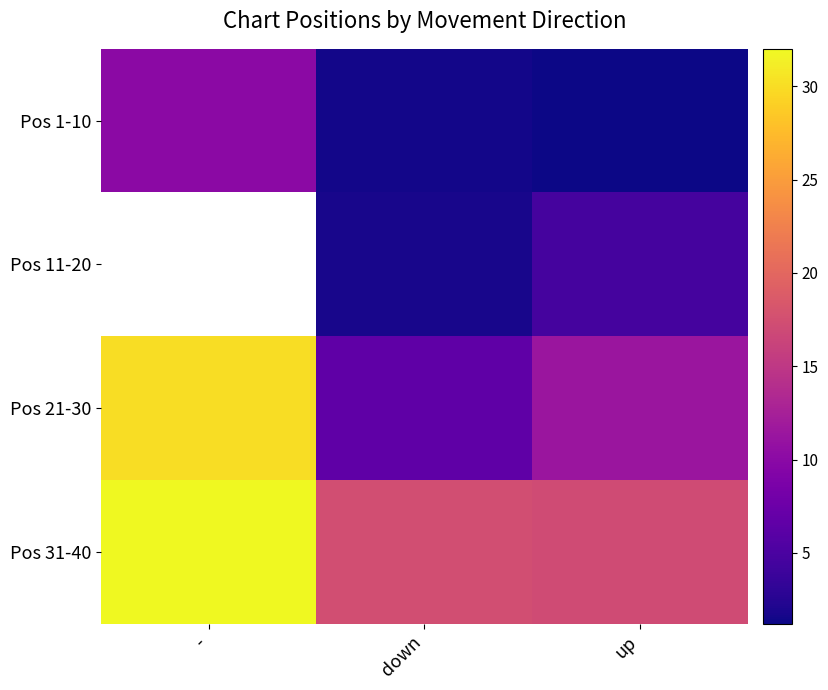

Which series changed the most between - and down?

Pos 21-30